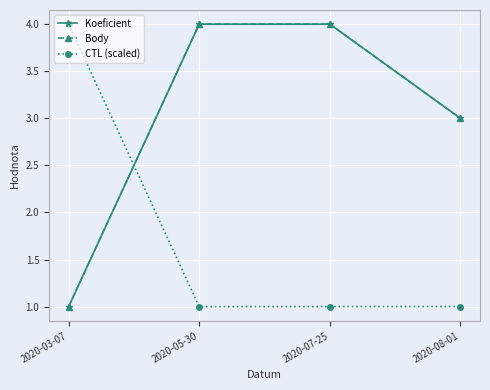

Which category has the highest value across all series?

2020-05-30